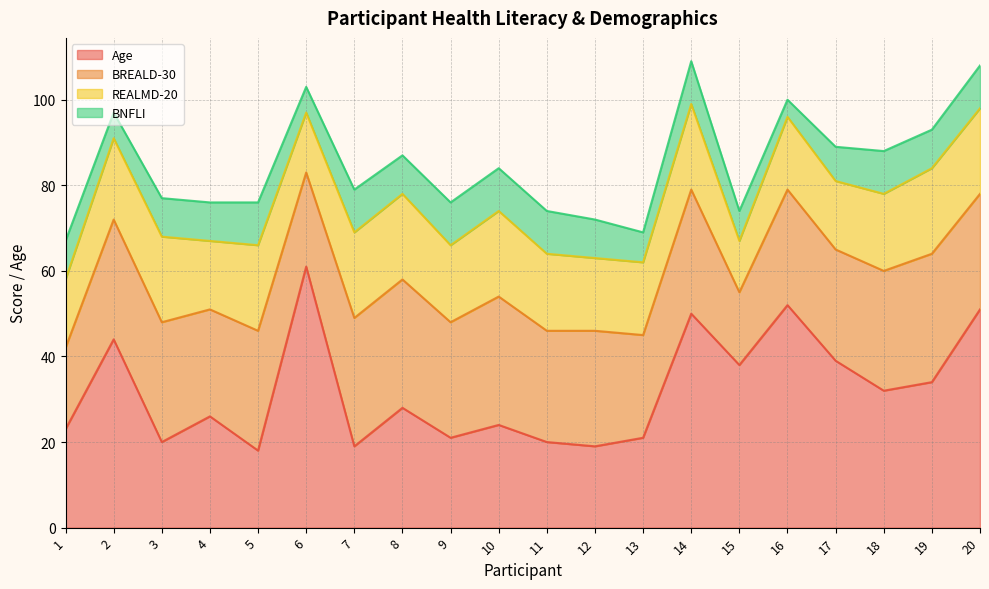

What is the highest value of the BREALD-30 series?

30